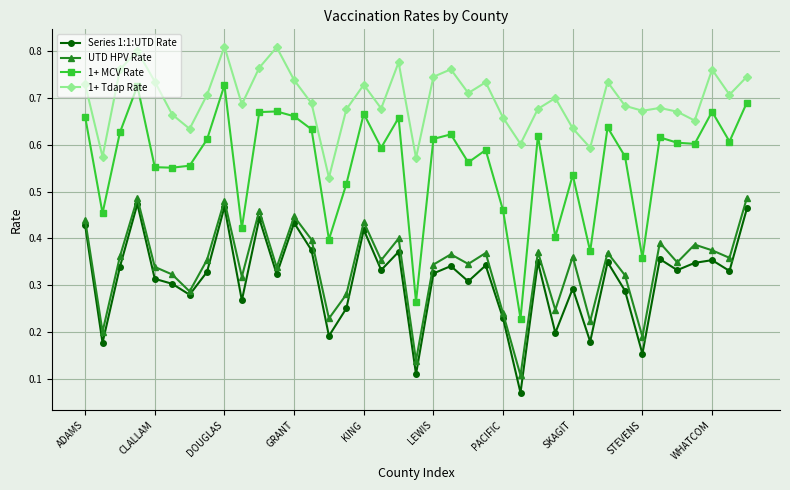

At how many categories does at least one series exceed 0?

39